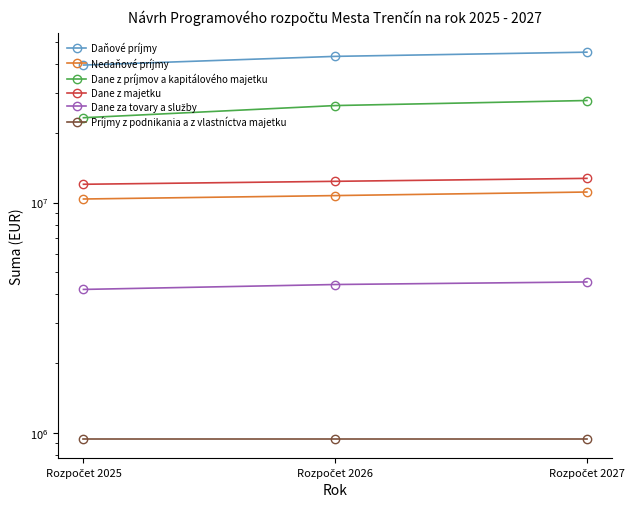

What is the sum of all Dane z majetku values?

37090800.0